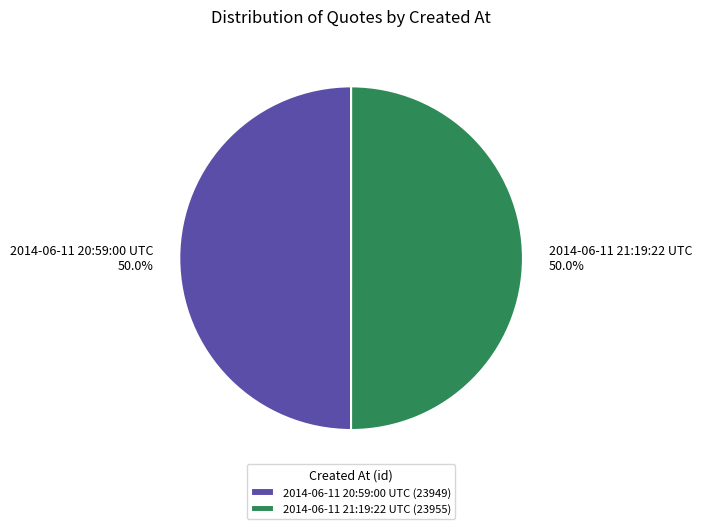

How many segments does this pie chart have?

2